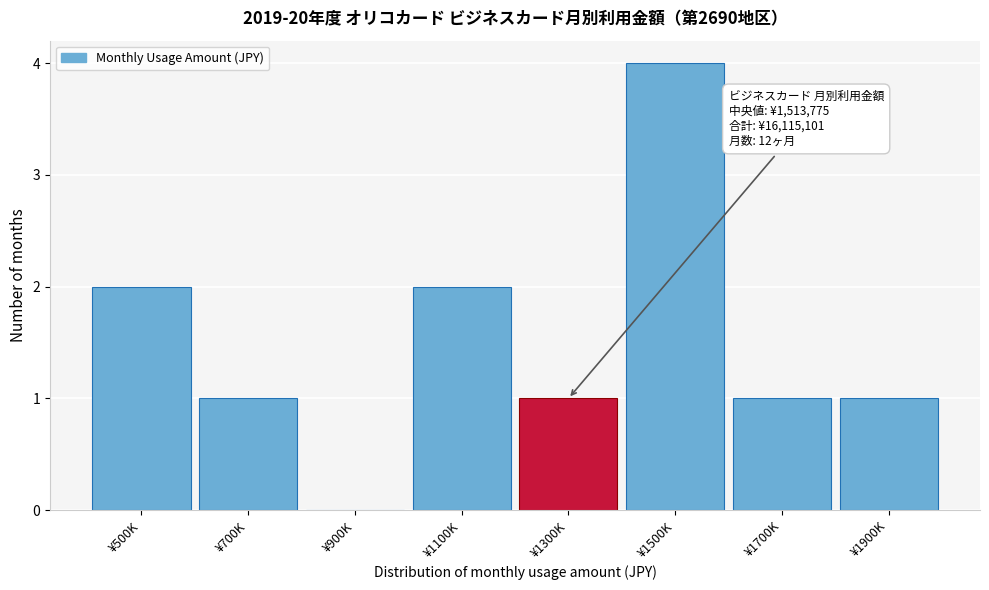

Reading left to right, list all the values displayed in this chart.

¥500K=2	¥700K=1	¥900K=0	¥1100K=2	¥1300K=1	¥1500K=4	¥1700K=1	¥1900K=1